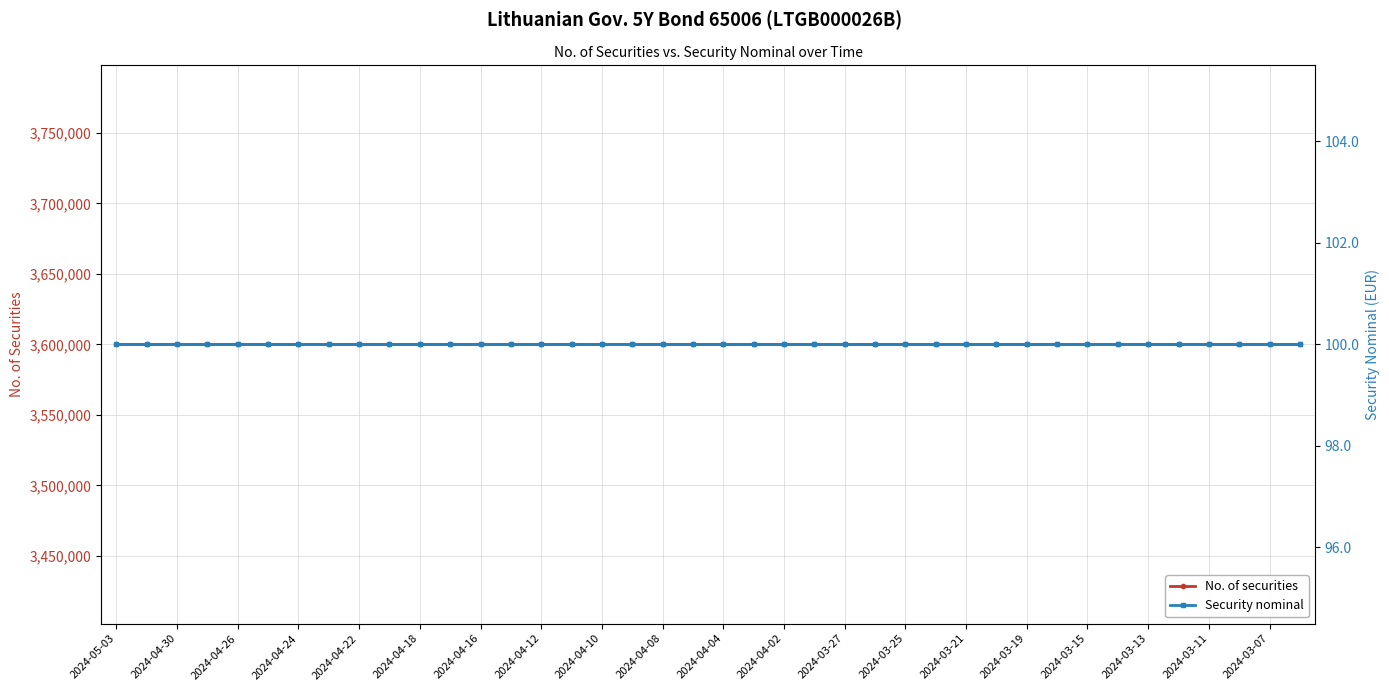

Which series has the largest range (max minus min)?

No. of securities